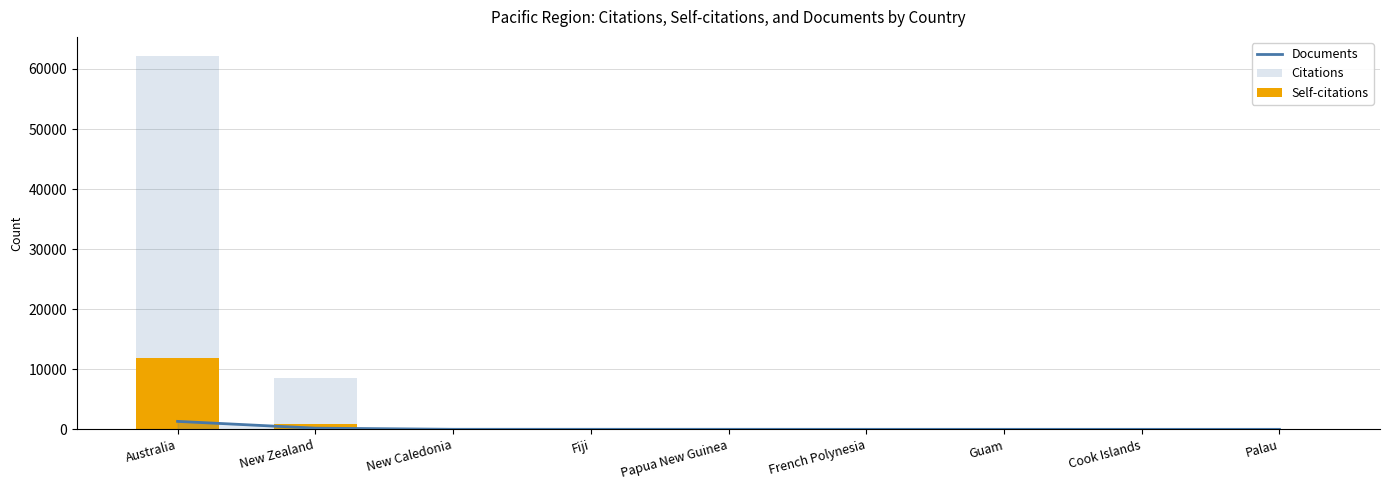

How many values in the Documents series are below 6?

4